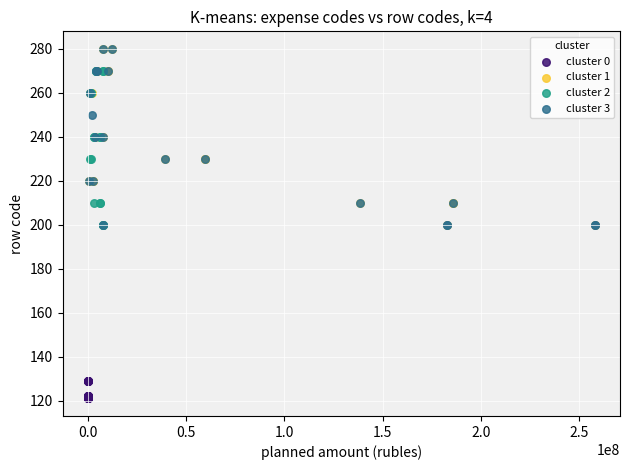

What are all the series names shown in the legend?

cluster 0, cluster 1, cluster 2, cluster 3